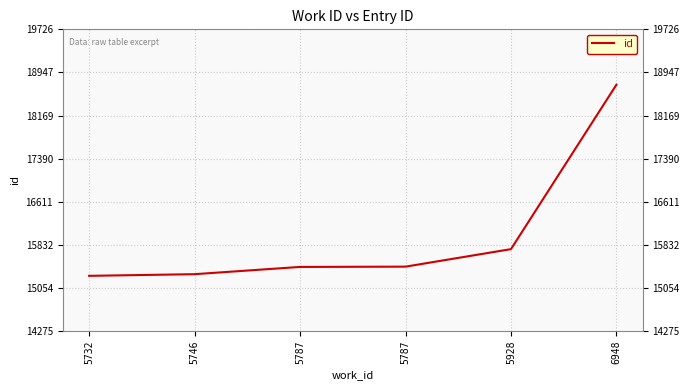

Which category has the lowest value across all series?

5732